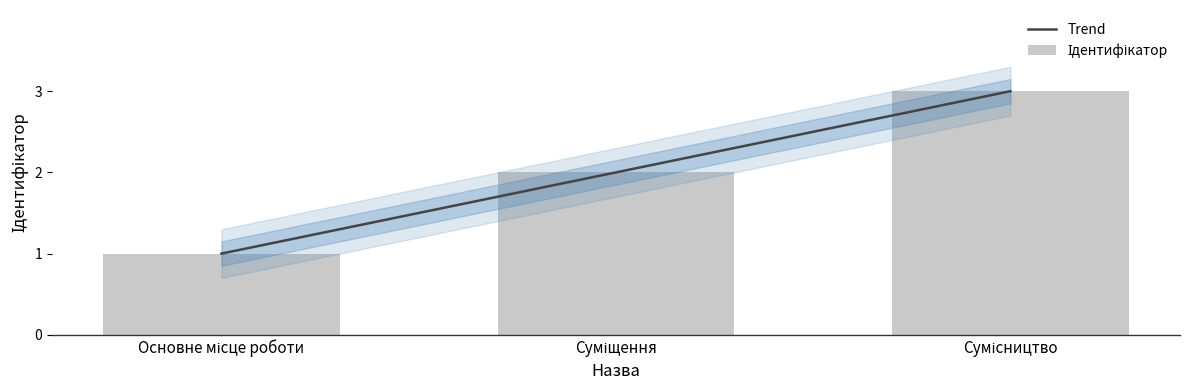

Reading left to right, transcribe all the data shown in this chart.

1	2	3